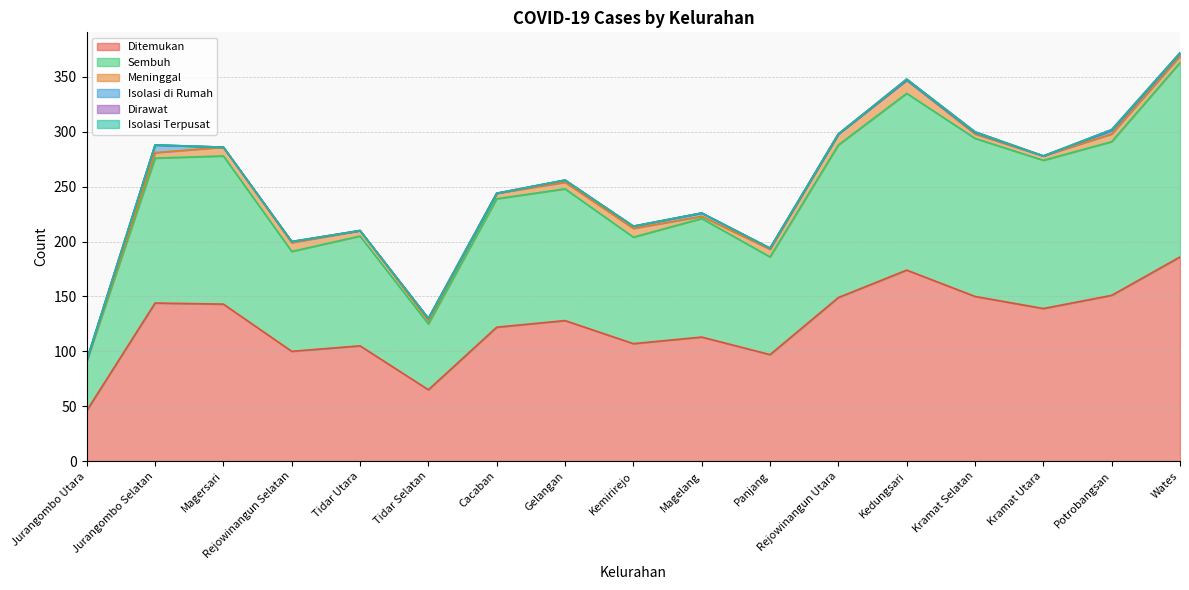

What is the difference between the highest and lowest values at Tidar Utara?

105